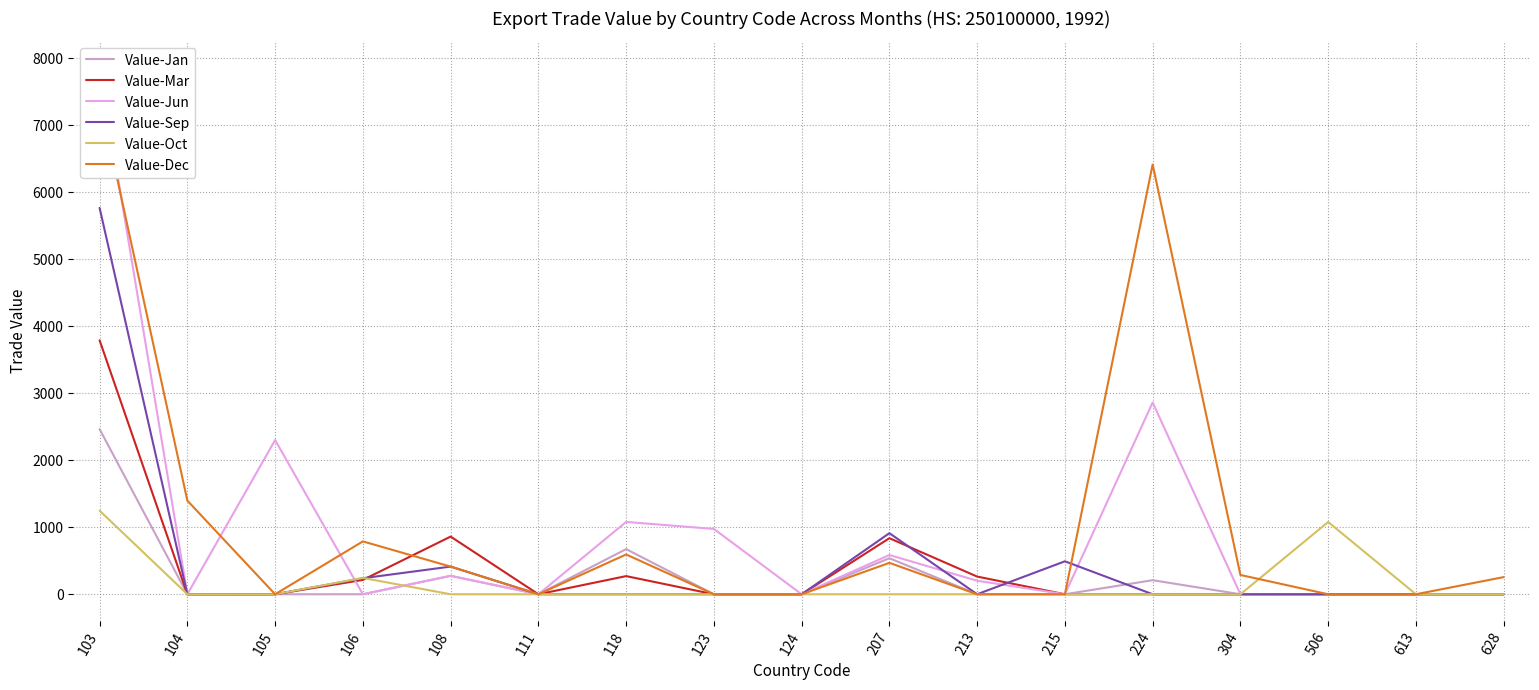

Is it true that Value-Mar equals 1199 at 104?

False